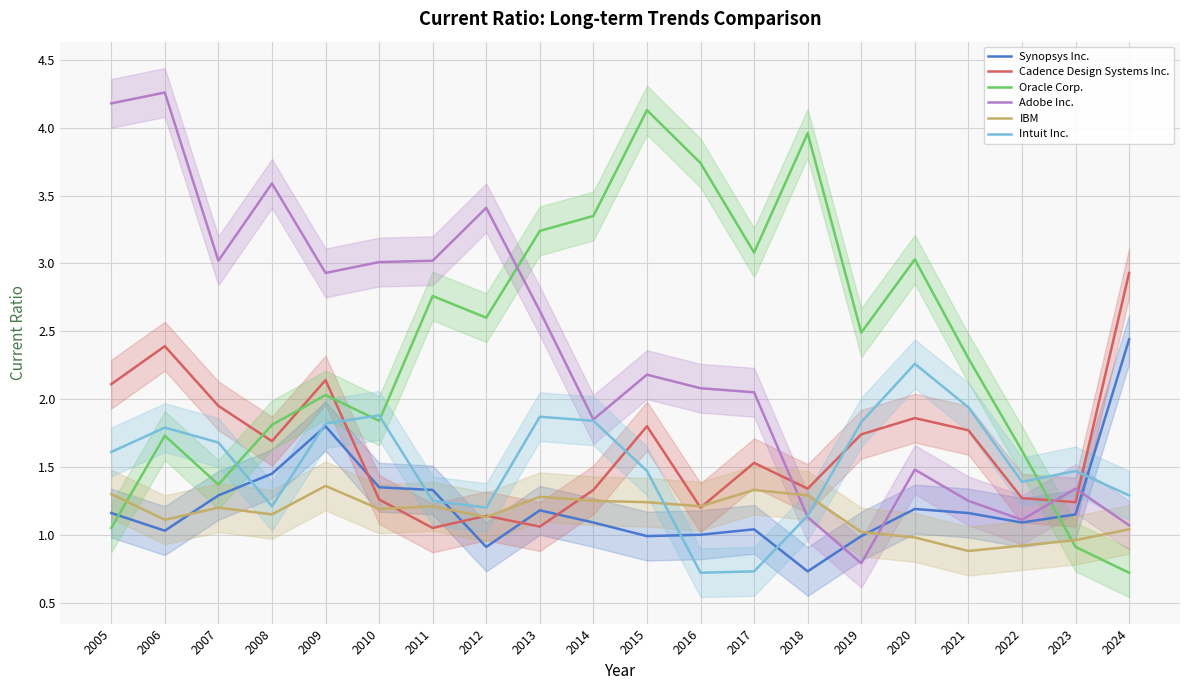

What are all the series names shown in the legend?

Synopsys Inc., Cadence Design Systems Inc., Oracle Corp., Adobe Inc., IBM, Intuit Inc.